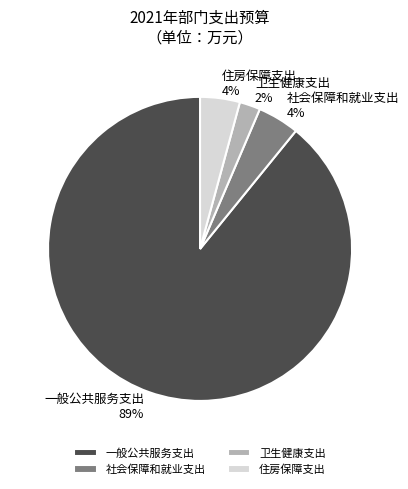

True or false: 一般公共服务支出 accounts for 89% of the total.

True